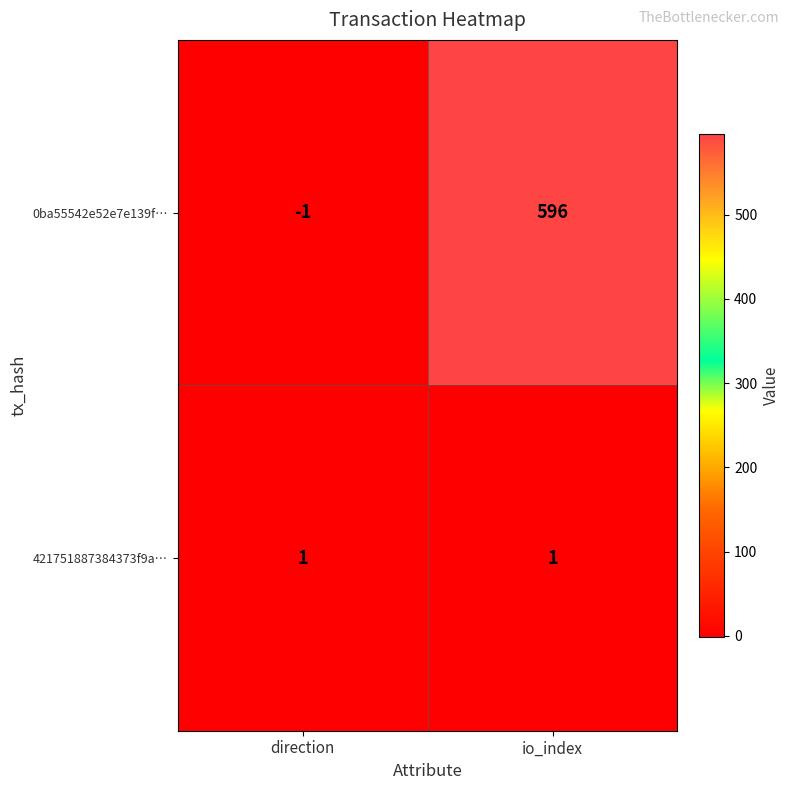

The value of 0ba55542e52e7e139f… at io_index is 221. True or false?

False